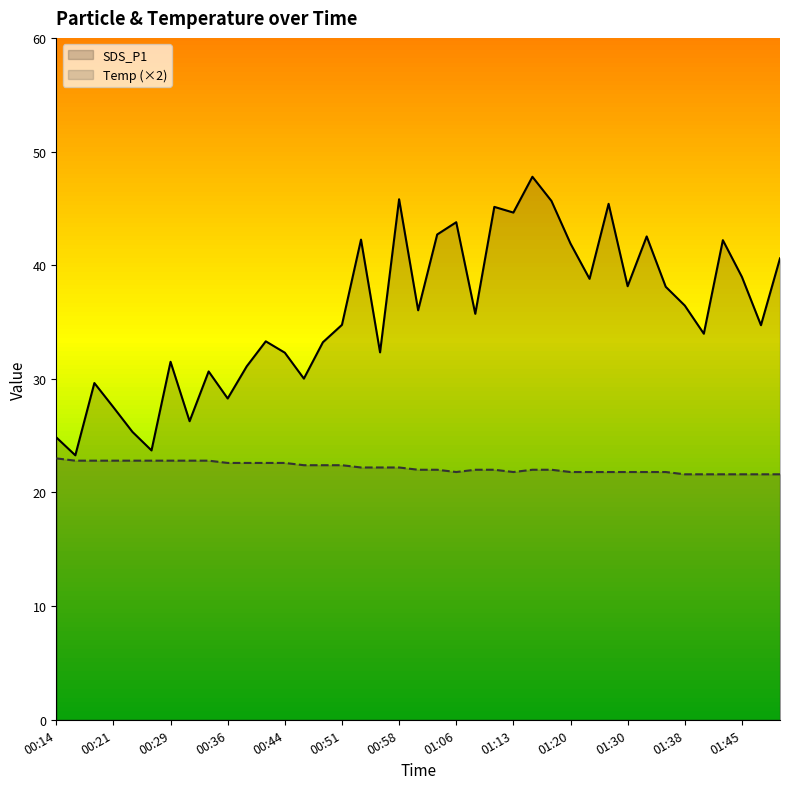

Which series has the largest total across all categories?

SDS_P1